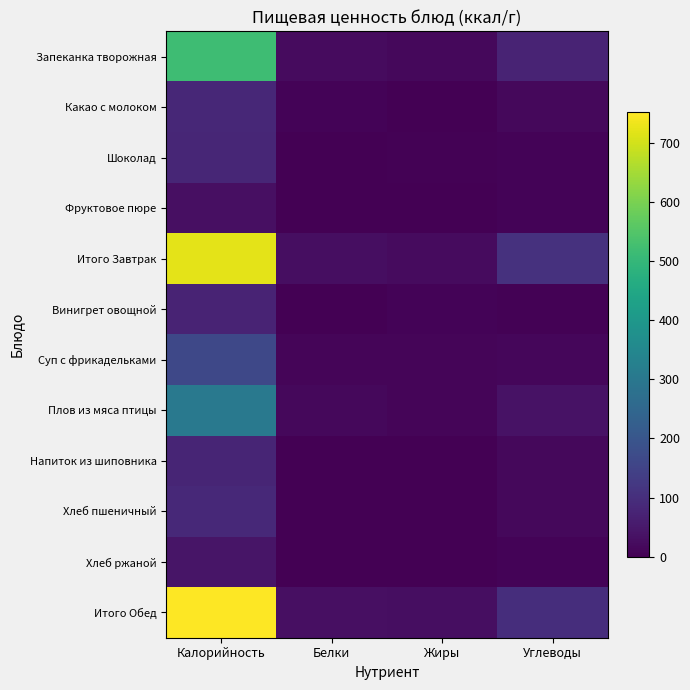

Reading left to right, transcribe all the data shown in this chart.

Запеканка творожная: Калорийность=519	Белки=21	Жиры=15	Углеводы=75
Какао с молоком: Калорийность=85	Белки=6	Жиры=1	Углеводы=17
Шоколад: Калорийность=82	Белки=1	Жиры=5	Углеводы=7
Фруктовое пюре: Калорийность=30	Белки=0	Жиры=0	Углеводы=8
Итого Завтрак: Калорийность=719	Белки=28	Жиры=21	Углеводы=107
Винигрет овощной: Калорийность=75	Белки=1	Жиры=6	Углеводы=5
Суп с фрикадельками: Калорийность=163	Белки=9	Жиры=10	Углеводы=13
Плов из мяса птицы: Калорийность=305	Белки=17	Жиры=10	Углеводы=36
Напиток из шиповника: Калорийность=79	Белки=2	Жиры=1	Углеводы=15
Хлеб пшеничный: Калорийность=86	Белки=2	Жиры=1	Углеводы=15
Хлеб ржаной: Калорийность=42	Белки=1	Жиры=1	Углеводы=8
Итого Обед: Калорийность=751	Белки=31	Жиры=28	Углеводы=98